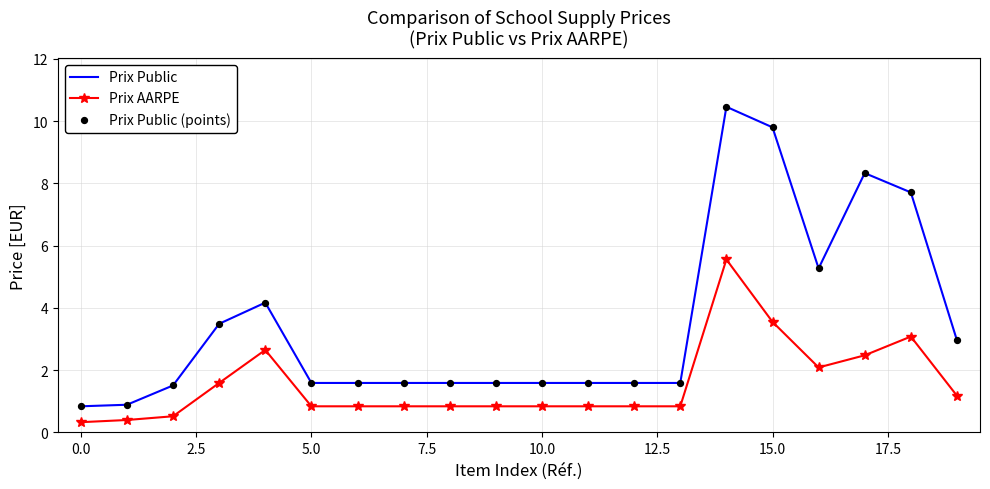

Rank the series by their average value, from highest to lowest.

Prix Public, Prix AARPE